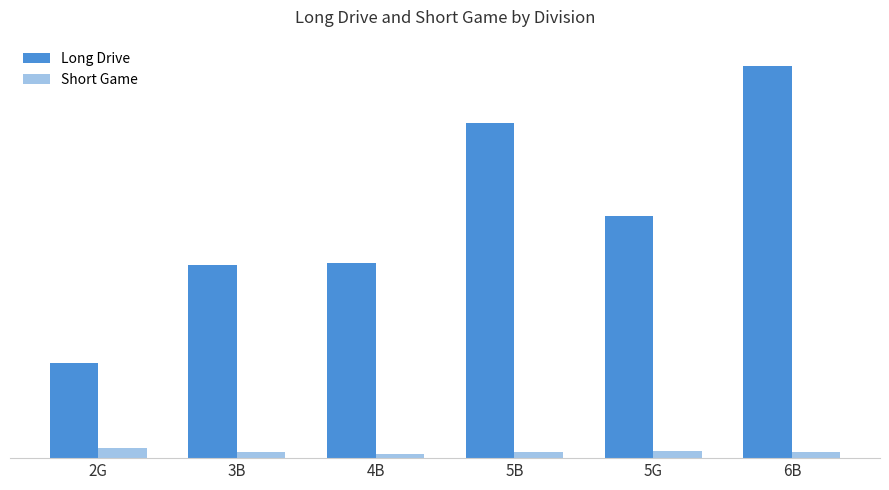

Where is Long Drive nearest to the value 192?

5G